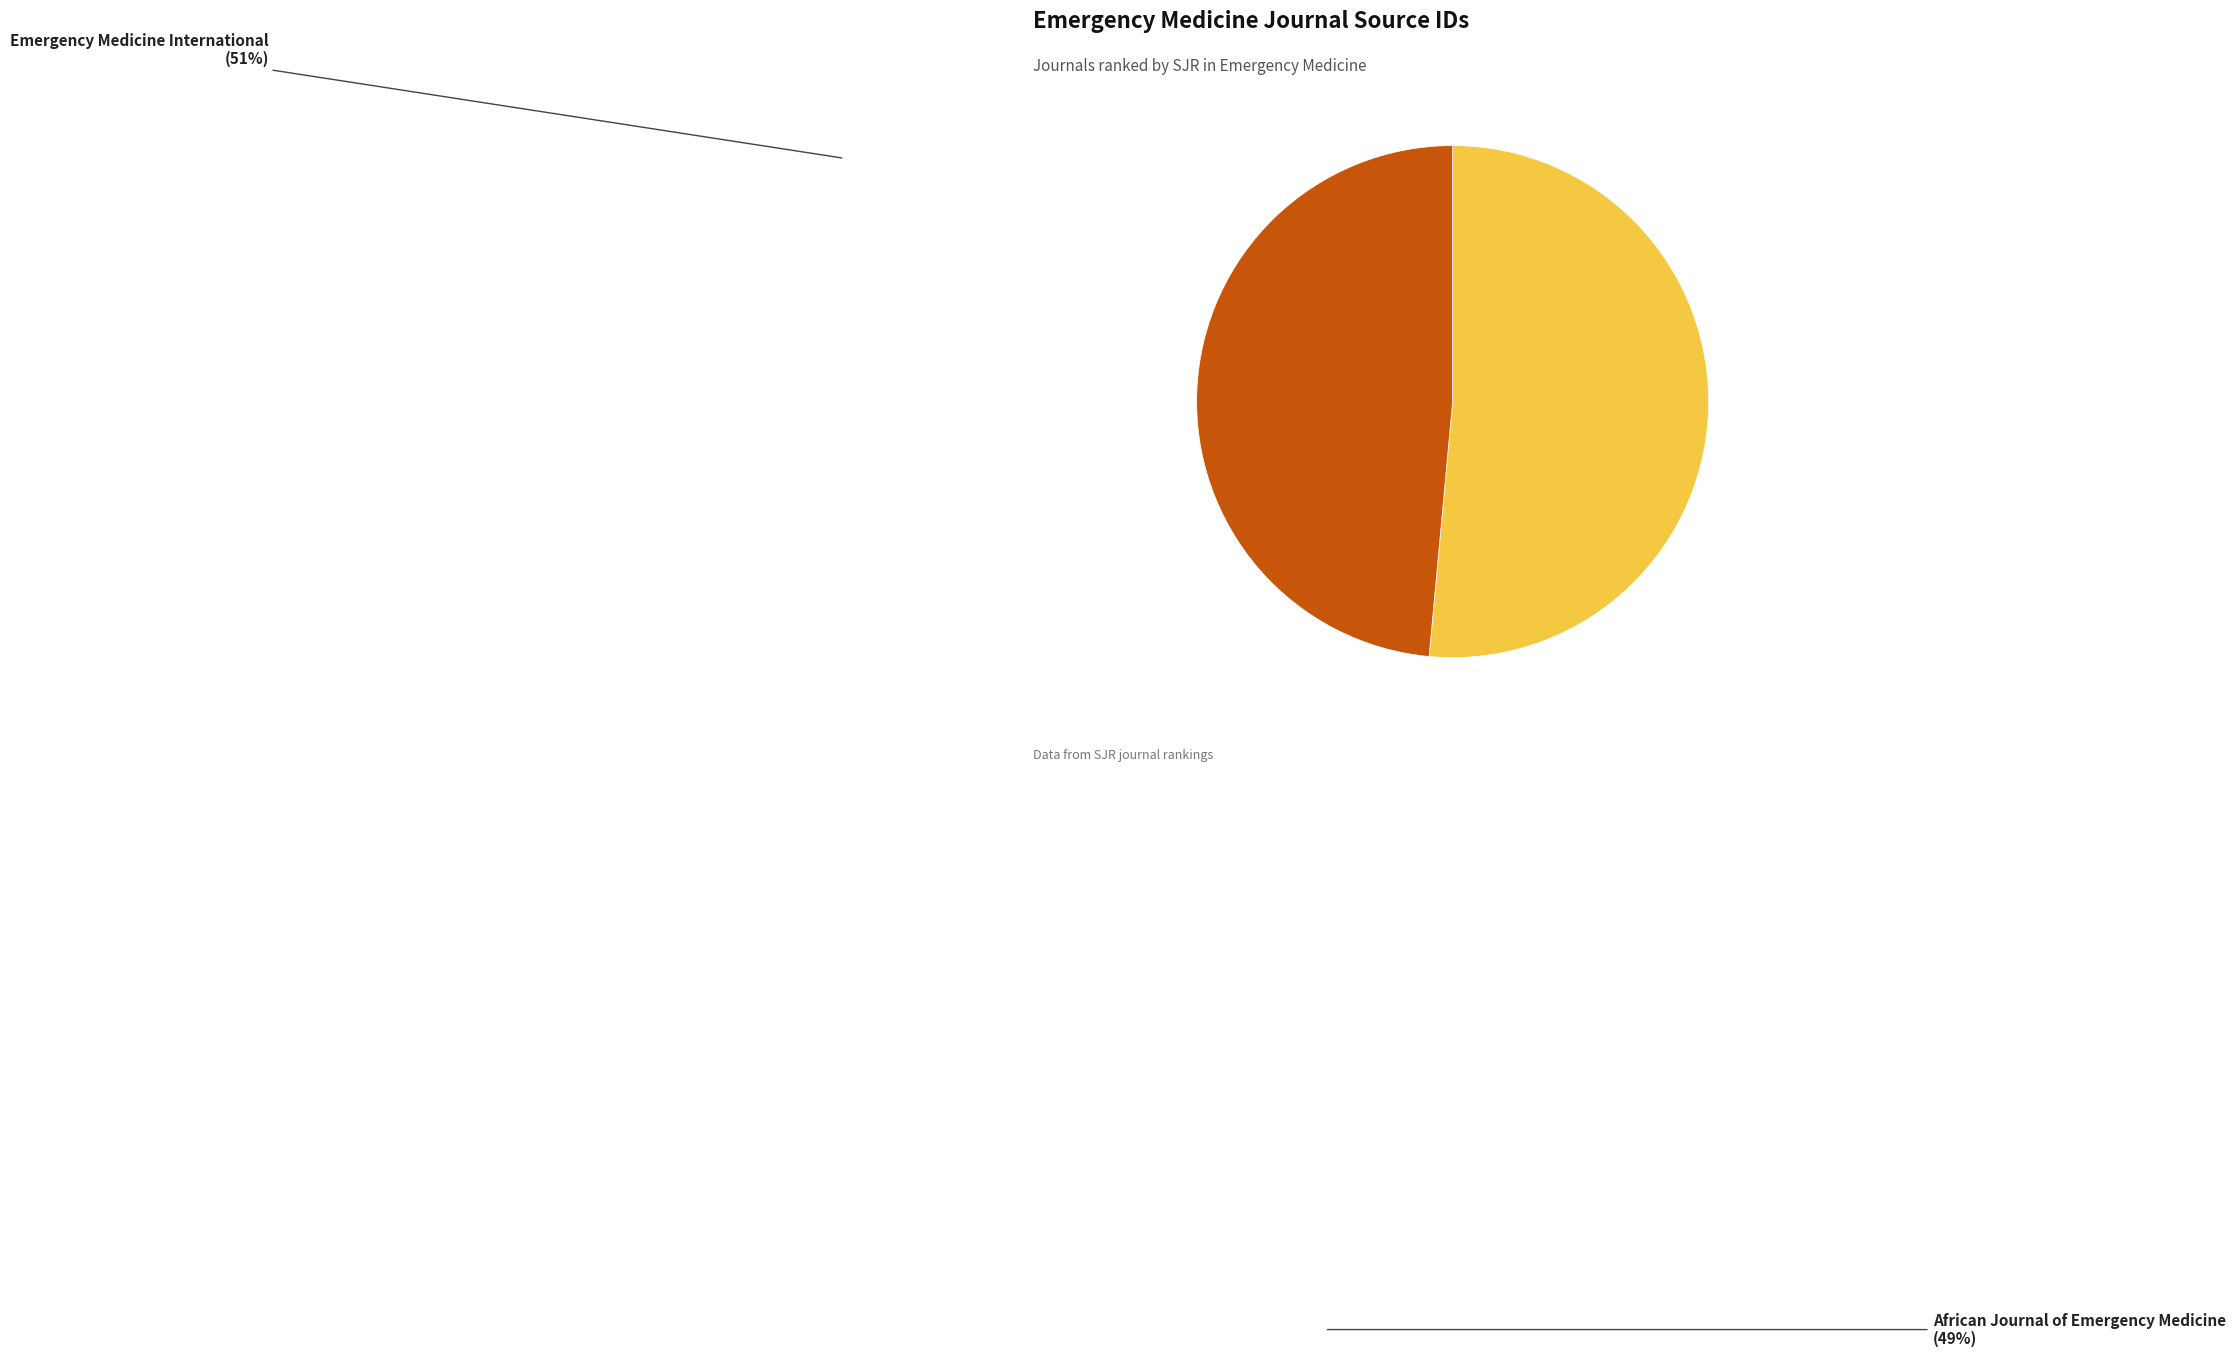

Do Emergency Medicine International and African Journal of Emergency Medicine together represent more than half of the pie?

Yes